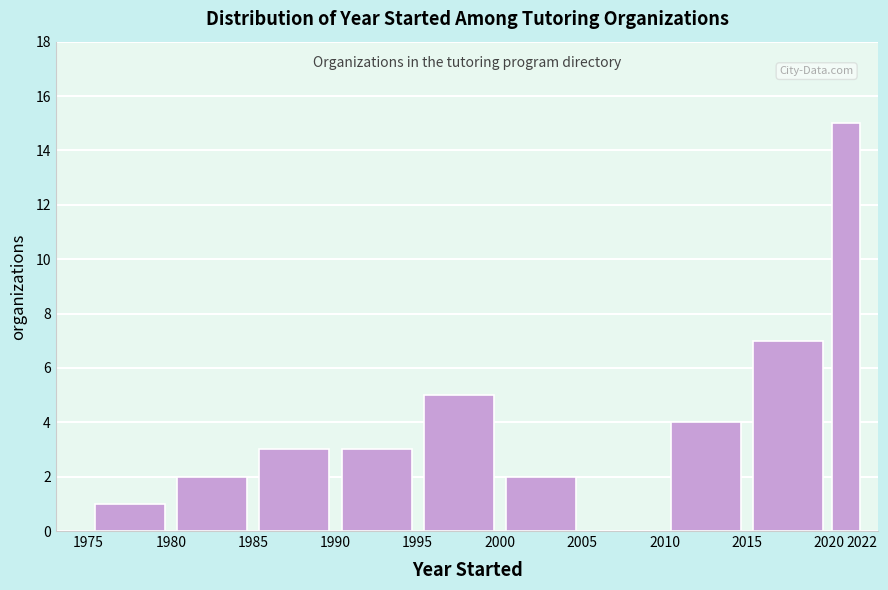

Which range on the x-axis has the tallest bar?

2020 to 2022